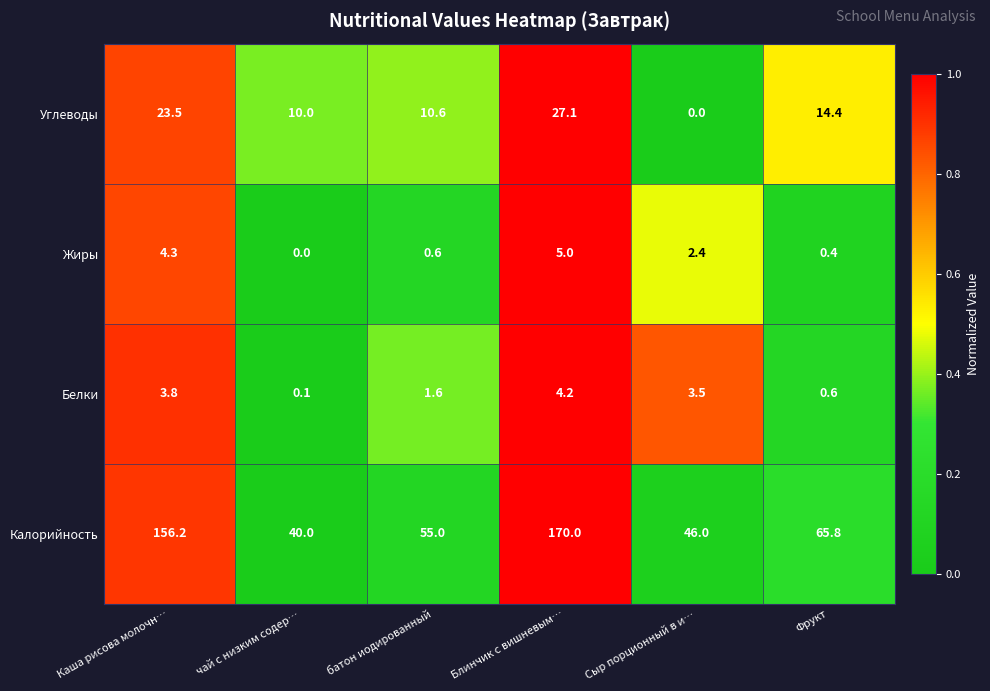

Is it true that Жиры equals 0.6 at батон иодированный?

True